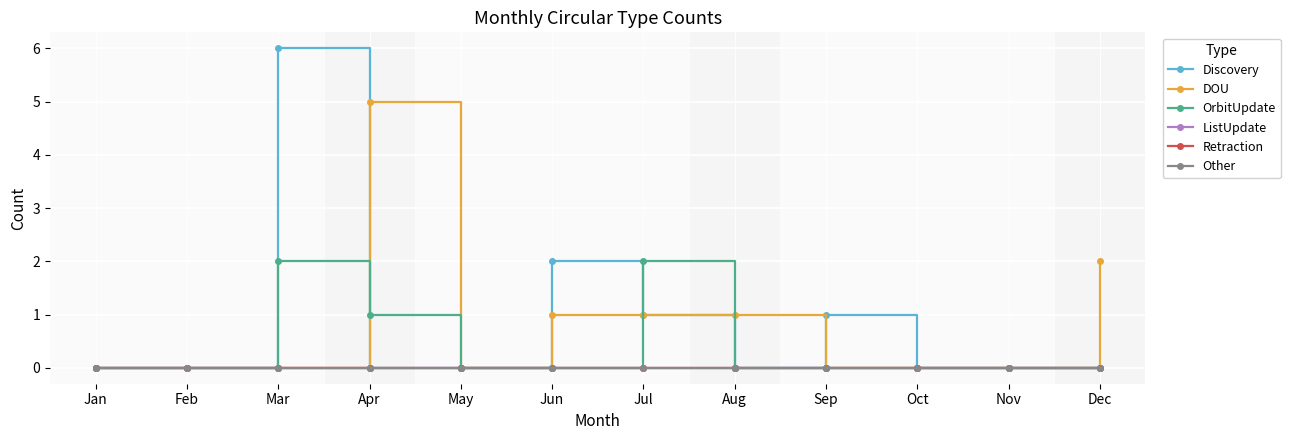

What is the difference between the maximum and minimum values in the Discovery series?

6